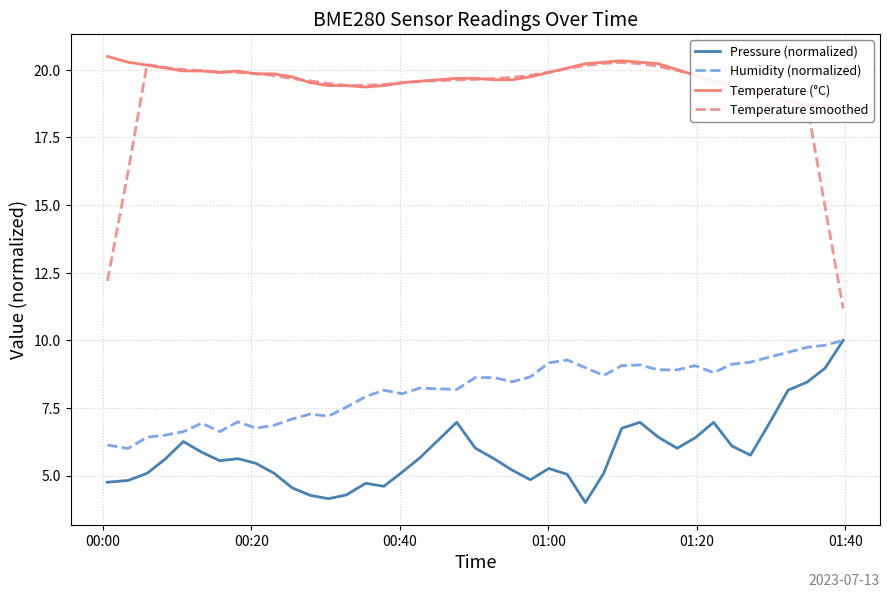

True or false: Pressure (normalized) and Temperature smoothed cross at least once.

False